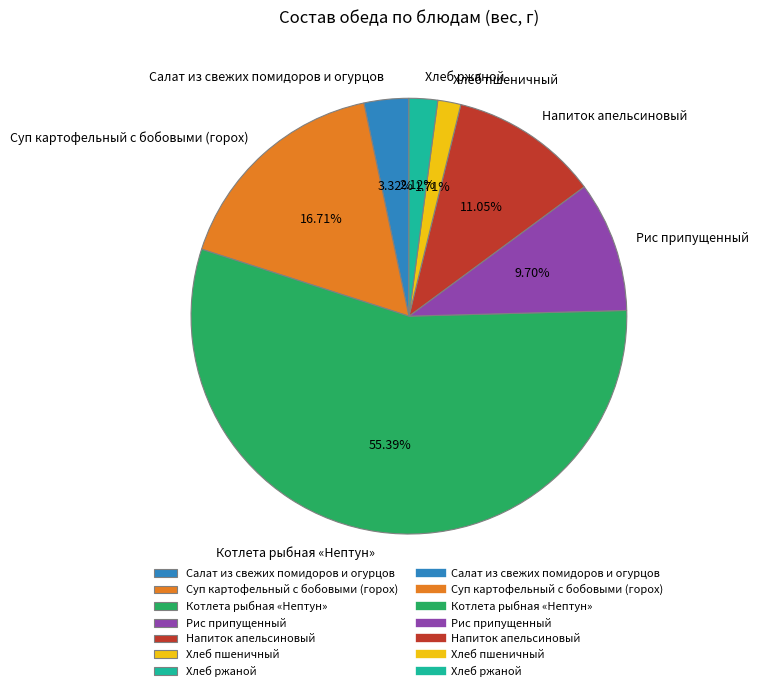

Between Рис припущенный and Котлета рыбная «Нептун», which is larger?

Котлета рыбная «Нептун»